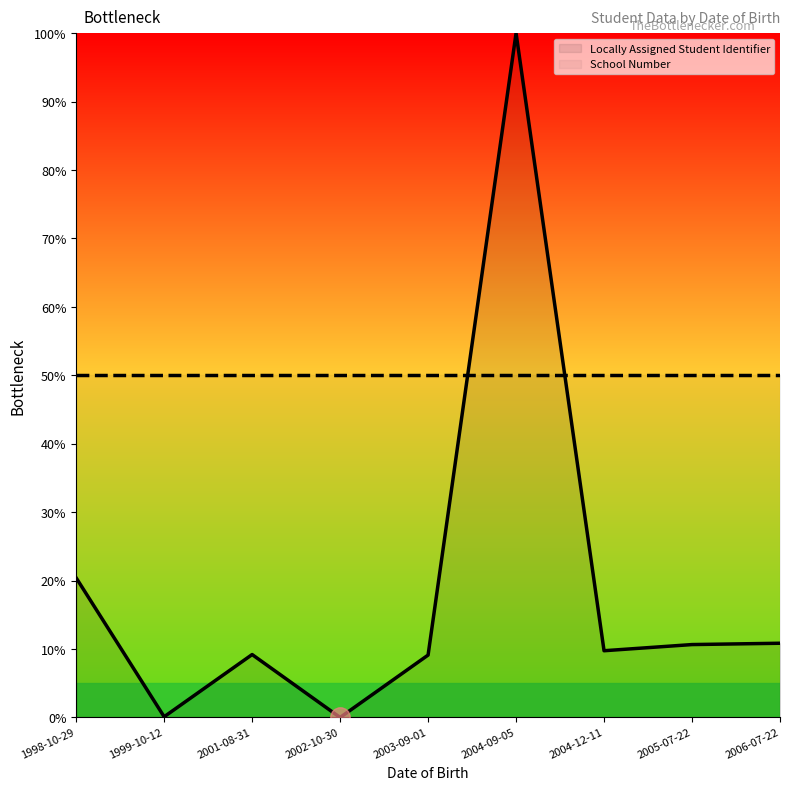

Reading left to right, list all the values displayed in this chart.

Locally Assigned Student Identifier: 20.4	0.1	9.2	0.0	9.1	100.0	9.8	10.7	10.8
School Number: 50.0	50.0	50.0	50.0	50.0	50.0	50.0	50.0	50.0